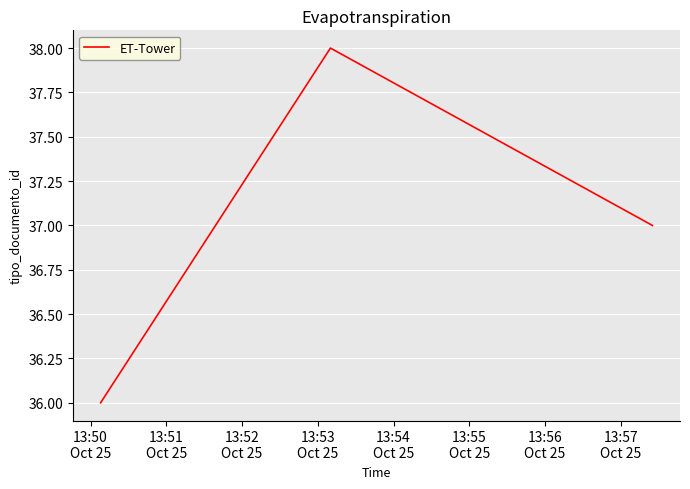

What is the sum of all values?

111